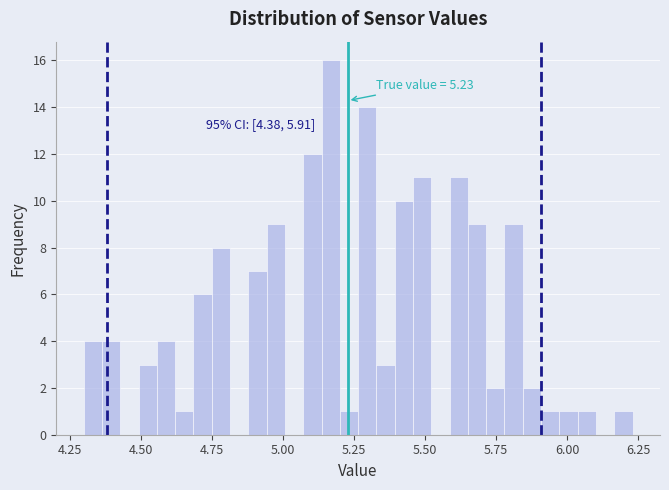

Around what value on the x-axis is the tallest bar? Give the approximate position of its centre, as read against the axis.

5.15